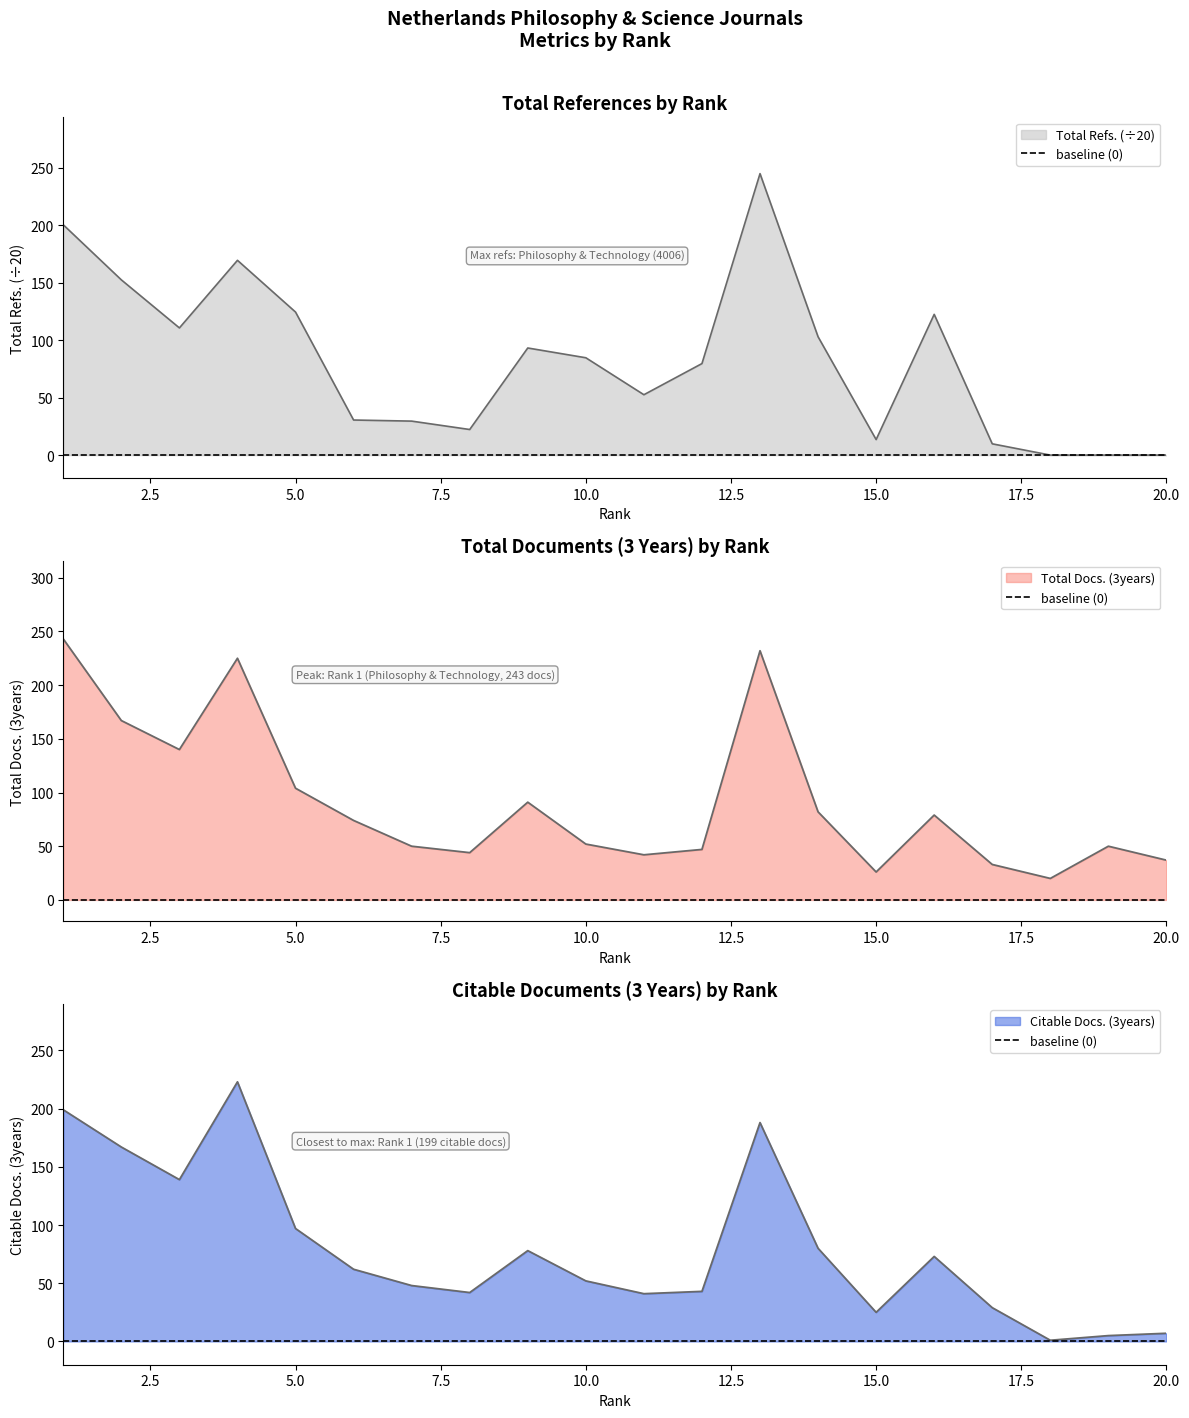

List the series in order of their peak value, lowest first.

Citable Docs. (3years), Total Docs. (3years), Total Refs.